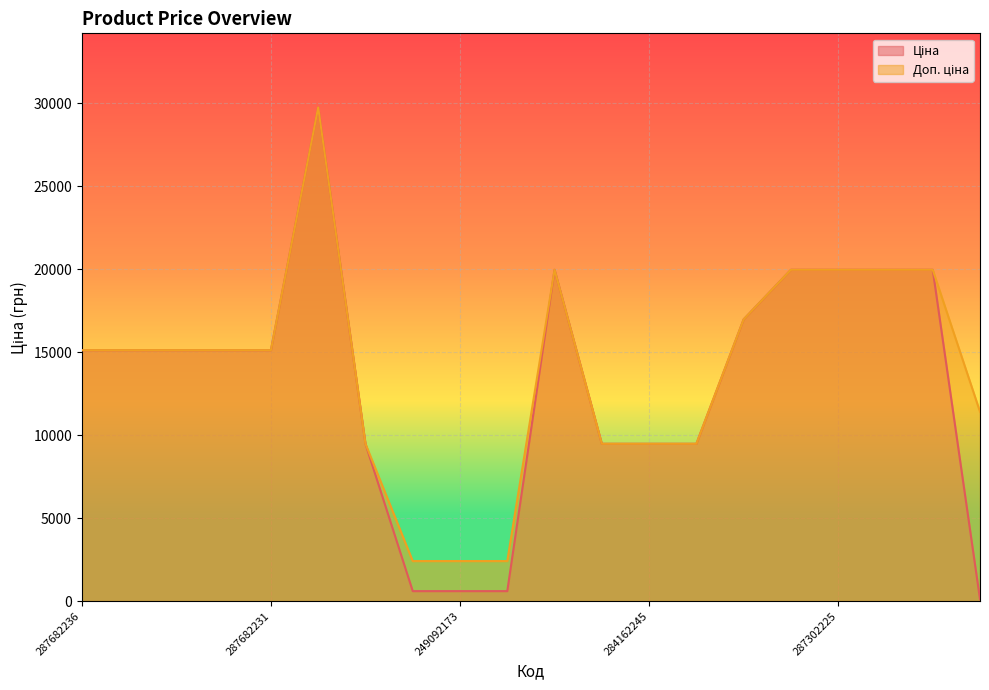

True or false: Ціна and Доп. ціна intersect in this chart.

False